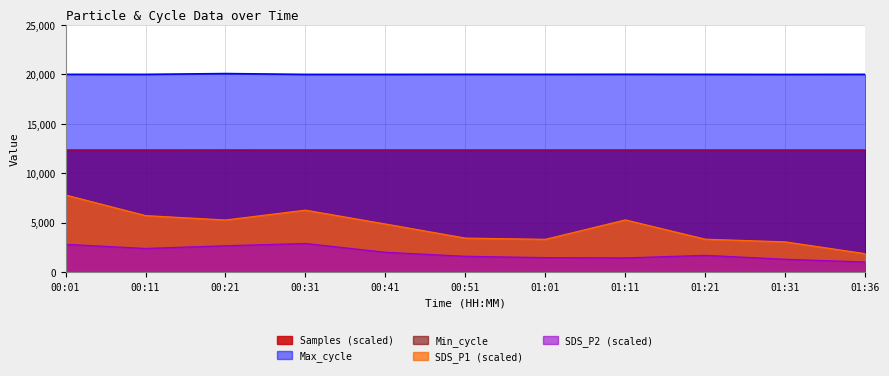

True or false: SDS_P1 and Max_cycle intersect in this chart.

False